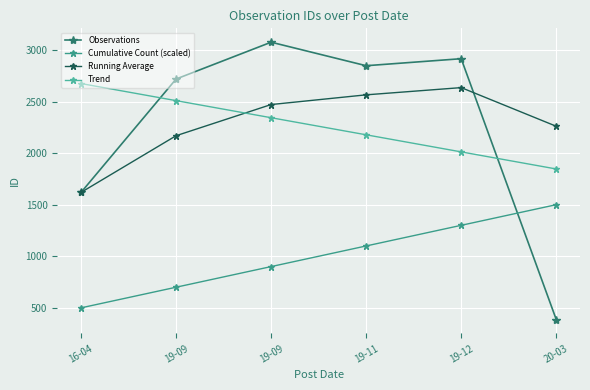

What is the label of the 3rd point from the left?

19-09